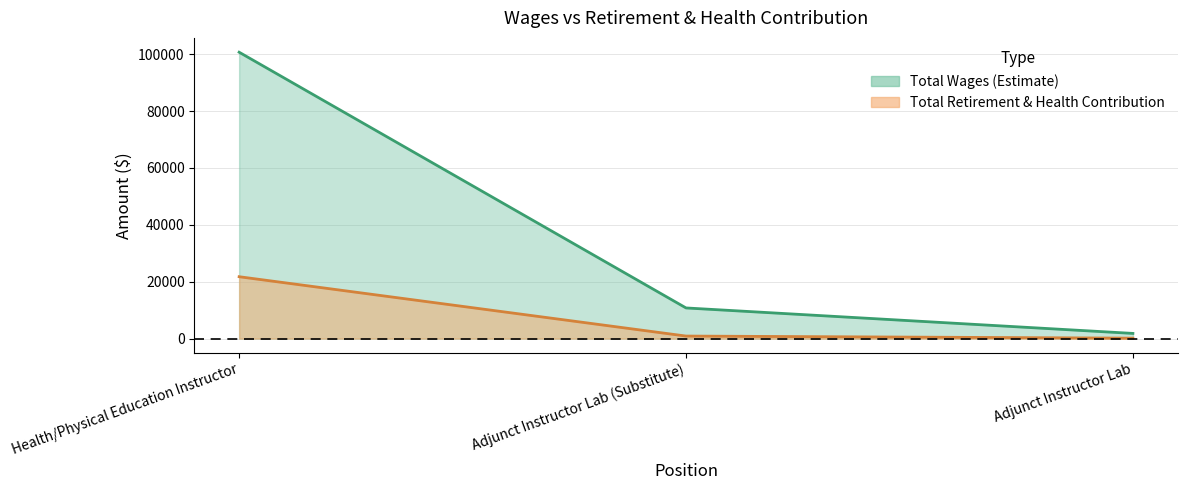

Which series has the largest total across all categories?

Total Wages